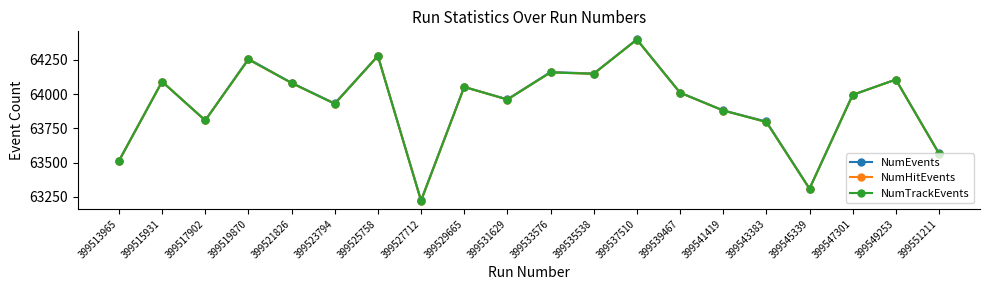

The NumEvents series shows 100032 at 399541419. True or false?

False